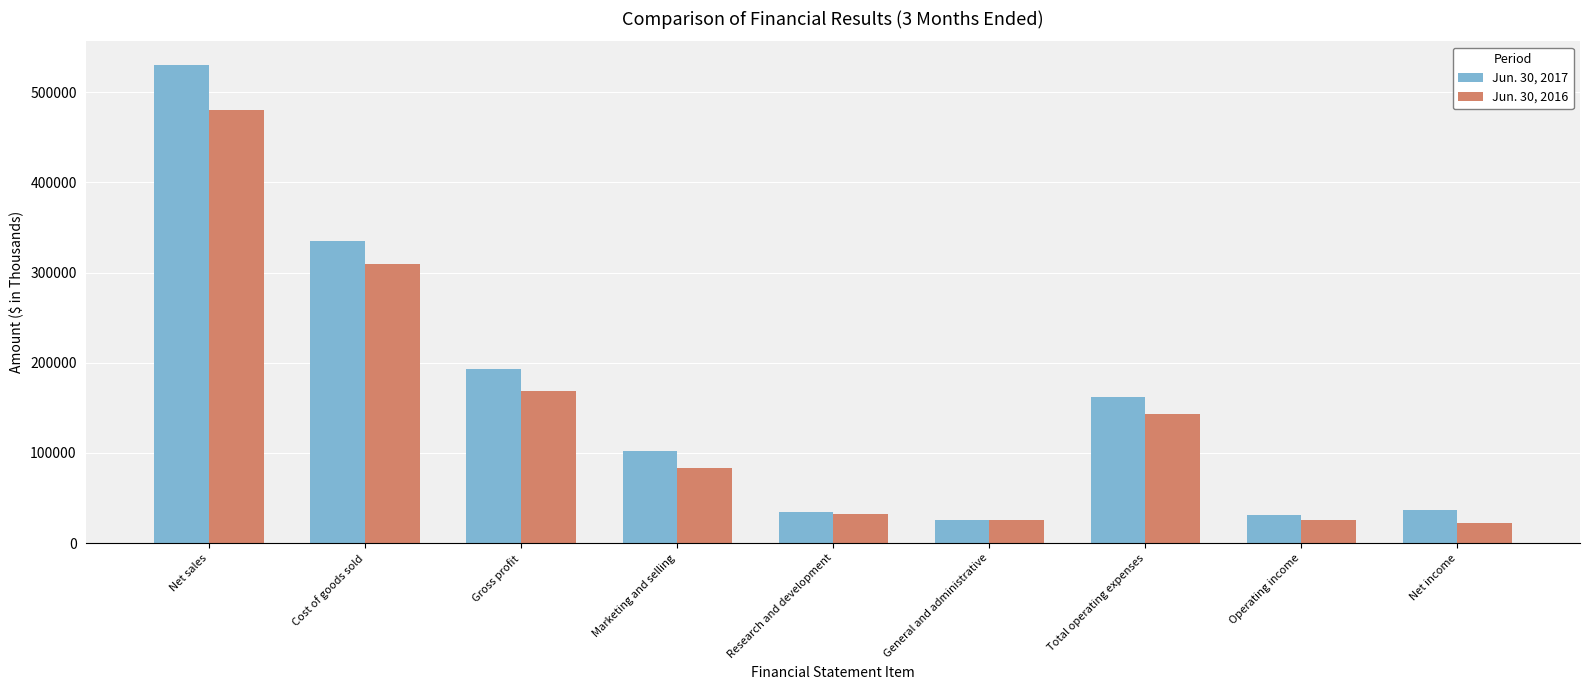

Where is Jun. 30, 2017 nearest to the value 277650?

Cost of goods sold